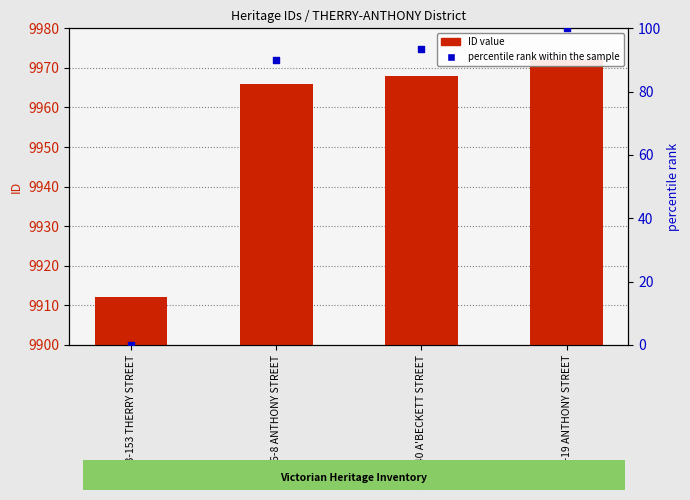

Is the value of percentile rank within the sample at 138-140 A'BECKETT STREET greater than the value of ID at 143-153 THERRY STREET?

No